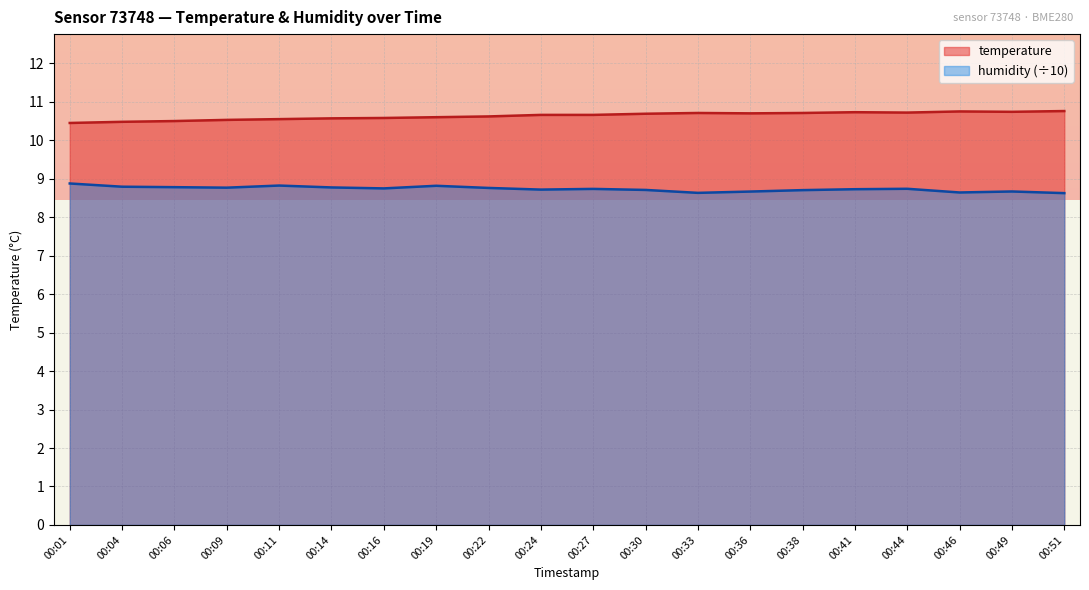

At how many categories does at least one series exceed 10?

20